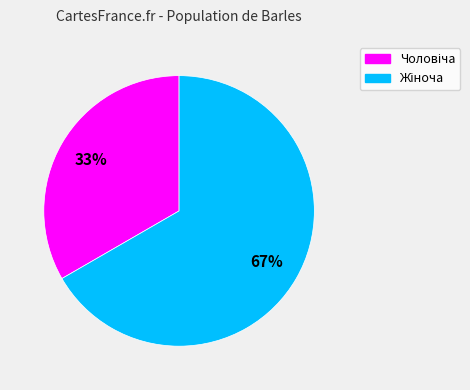

To the nearest percent, what is the average slice percentage?

50%